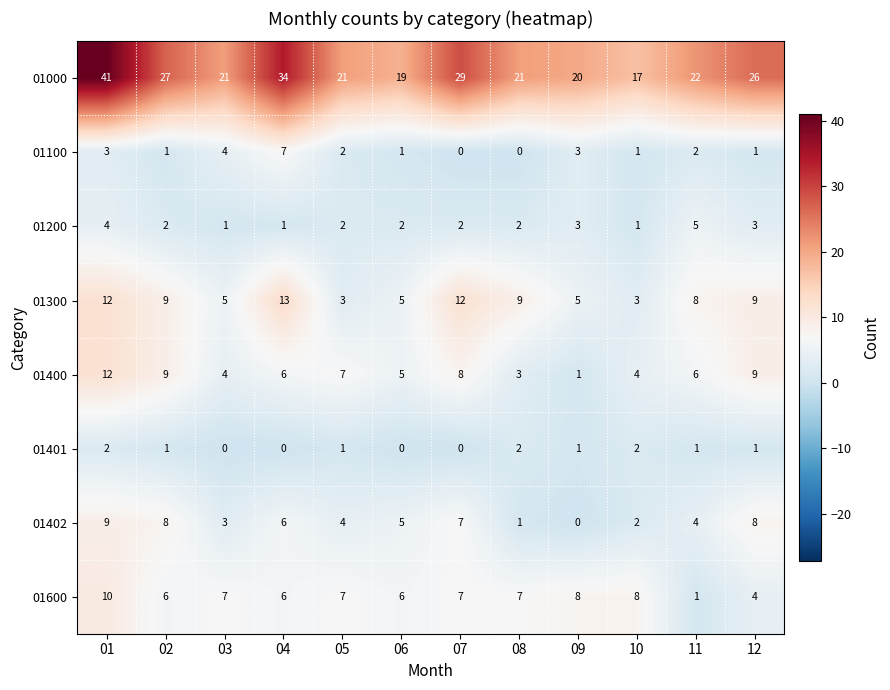

What is the maximum value shown in the chart?

41